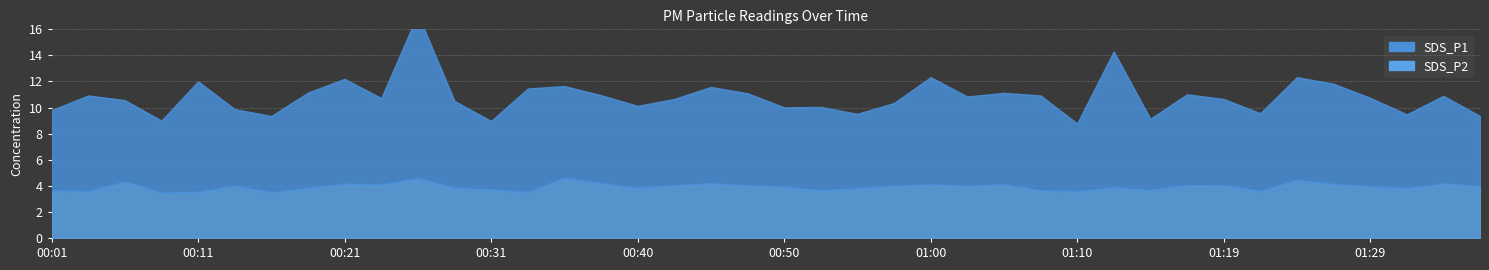

What is the total value across all series at 01:07?

10.9